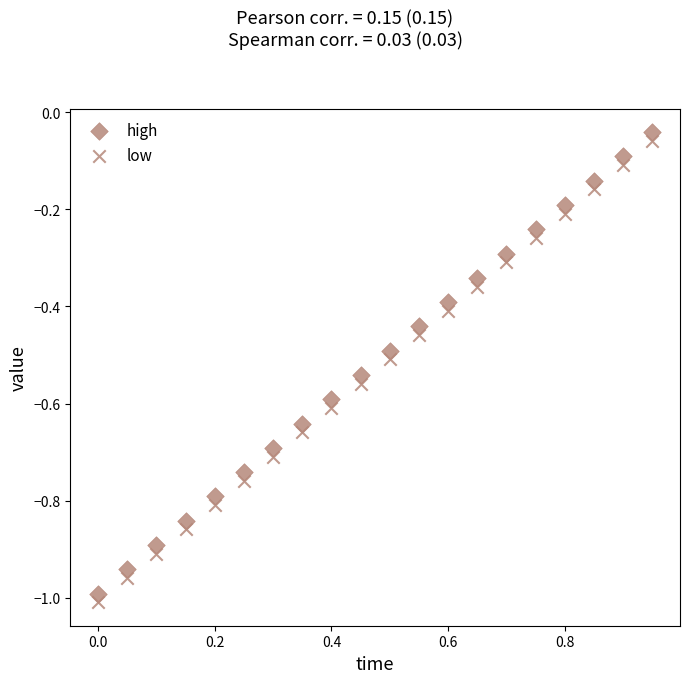

How many points are shown in the scatter plot?

40